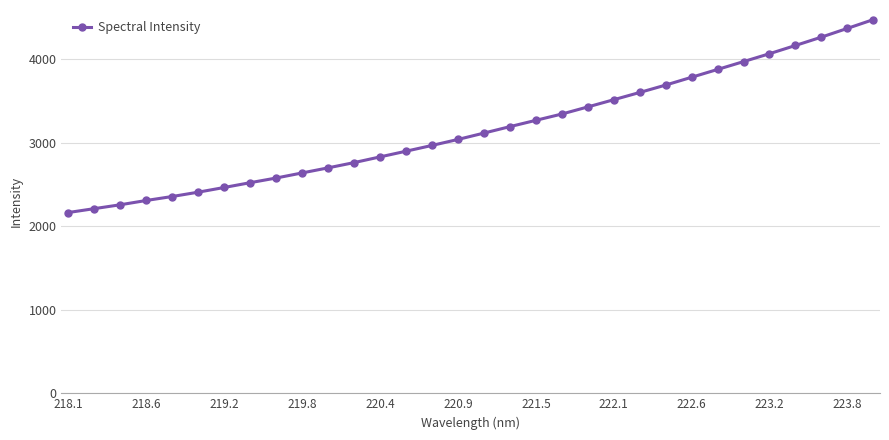

What is the value of the 4th point from the left?

2308.2